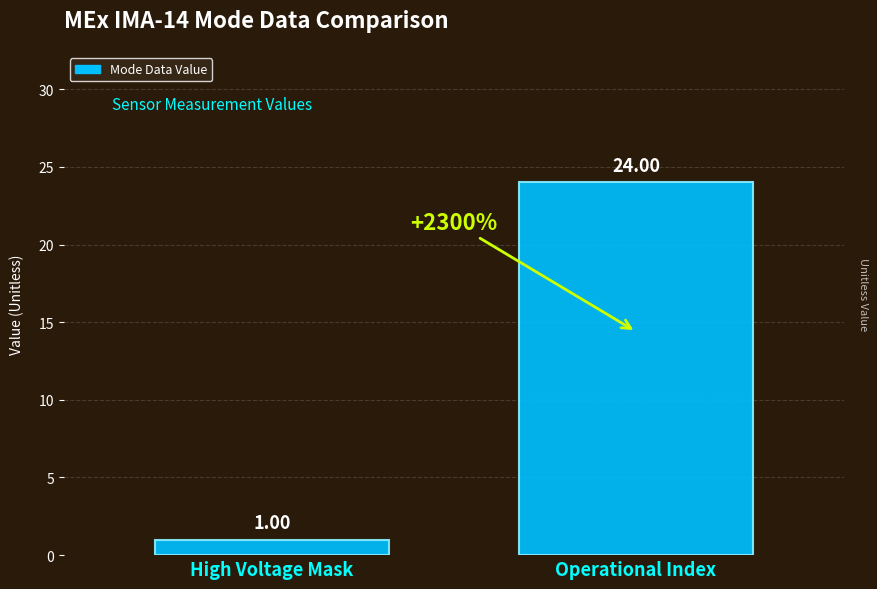

What is the ratio of the value at Operational Index to the value at High Voltage Mask?

24.0